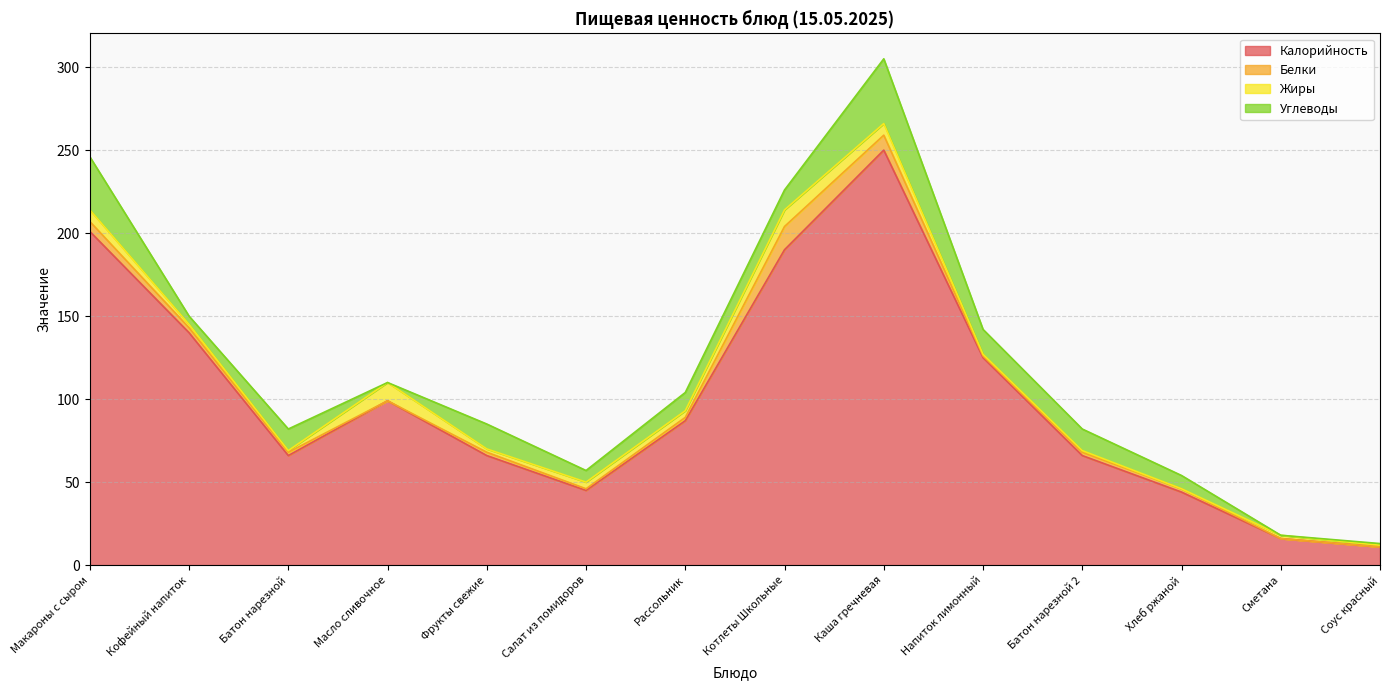

True or false: Белки has more than 1 points higher than both neighbors.

True